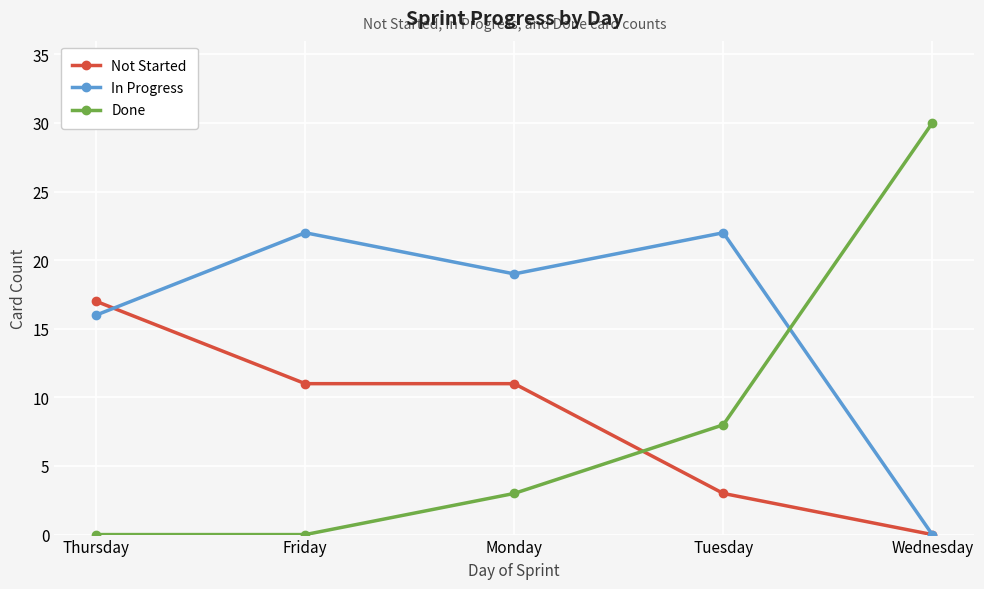

True or false: Not Started has a value of 3 at Tuesday.

True